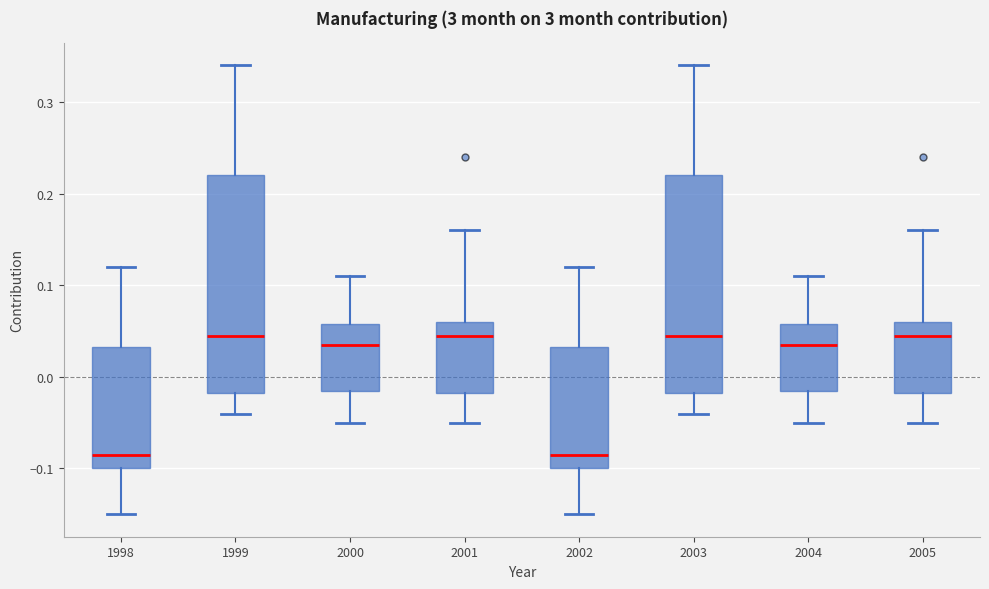

Reading left to right, transcribe this box plot: for each box, give where its median line is, the range the box spans, and where its two whiskers end, as read against the y-axis. The values are not printed on the chart, so give them approximately, as read against the axis.

1998: median -0.08, box -0.10 to 0.03, whiskers -0.15 to 0.12
1999: median 0.05, box -0.02 to 0.22, whiskers -0.04 to 0.34
2000: median 0.04, box -0.01 to 0.06, whiskers -0.05 to 0.11
2001: median 0.05, box -0.02 to 0.06, whiskers -0.05 to 0.16
2002: median -0.08, box -0.10 to 0.03, whiskers -0.15 to 0.12
2003: median 0.05, box -0.02 to 0.22, whiskers -0.04 to 0.34
2004: median 0.04, box -0.01 to 0.06, whiskers -0.05 to 0.11
2005: median 0.05, box -0.02 to 0.06, whiskers -0.05 to 0.16